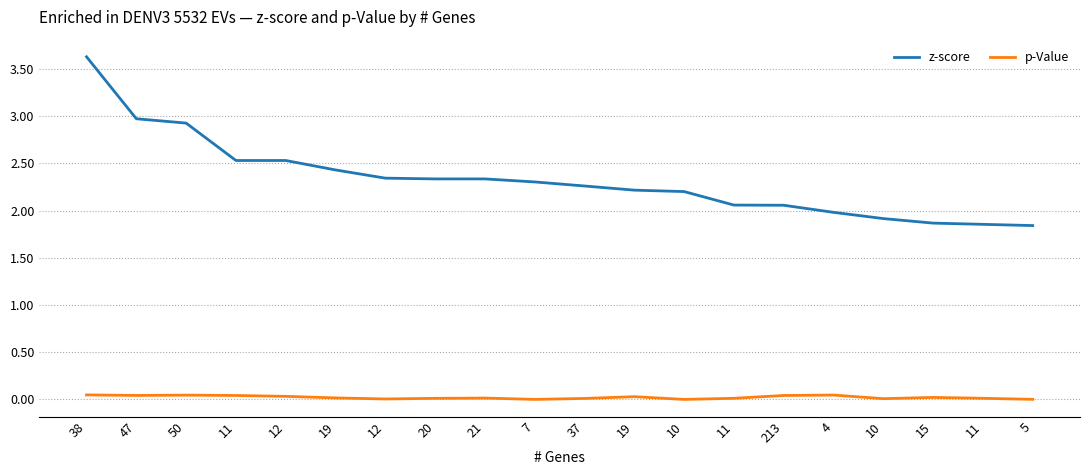

Where is the first local maximum for p-Value?

50